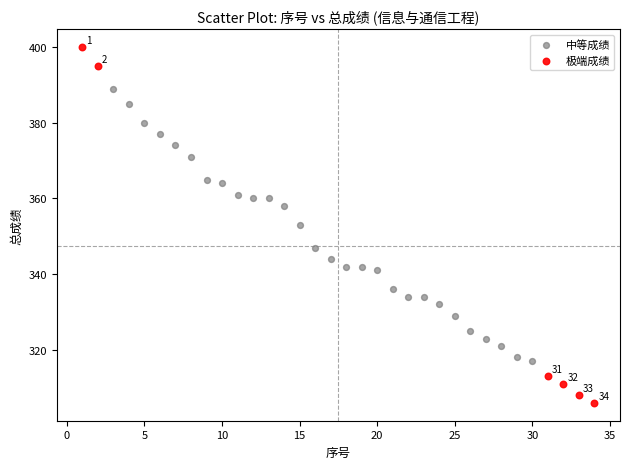

Which series reaches the maximum Y coordinate?

极端成绩